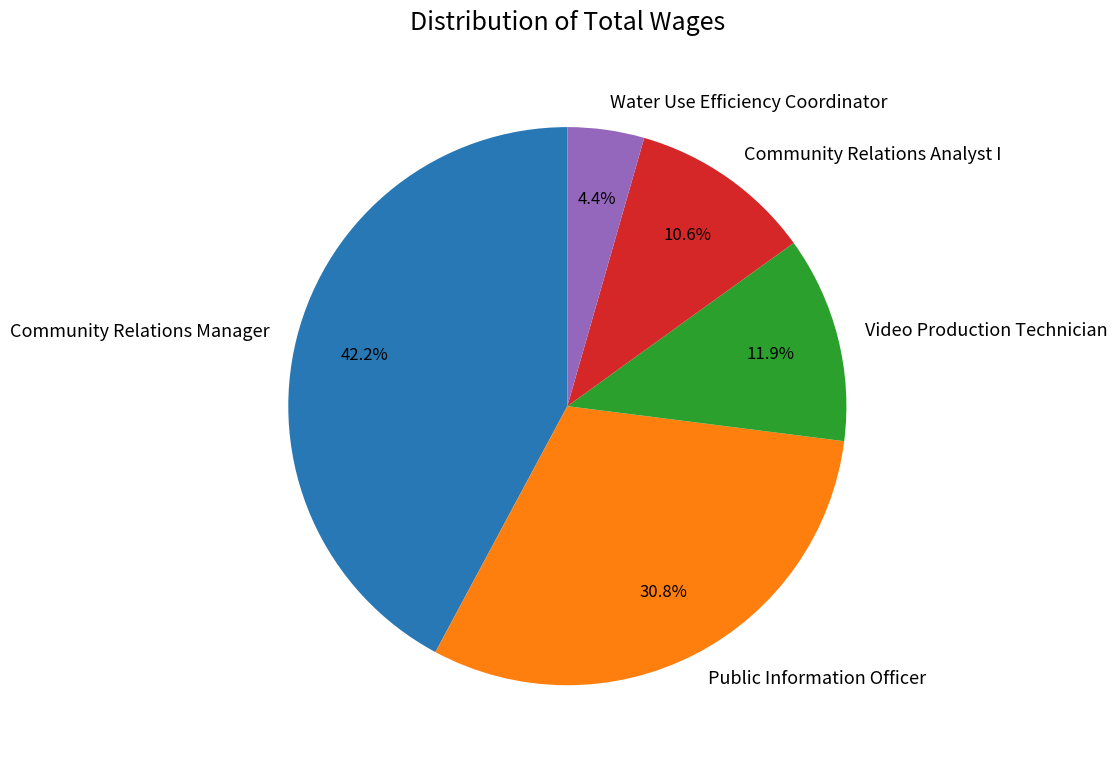

Rank the categories by value from highest to lowest.

Community Relations Manager, Public Information Officer, Video Production Technician, Community Relations Analyst I, Water Use Efficiency Coordinator